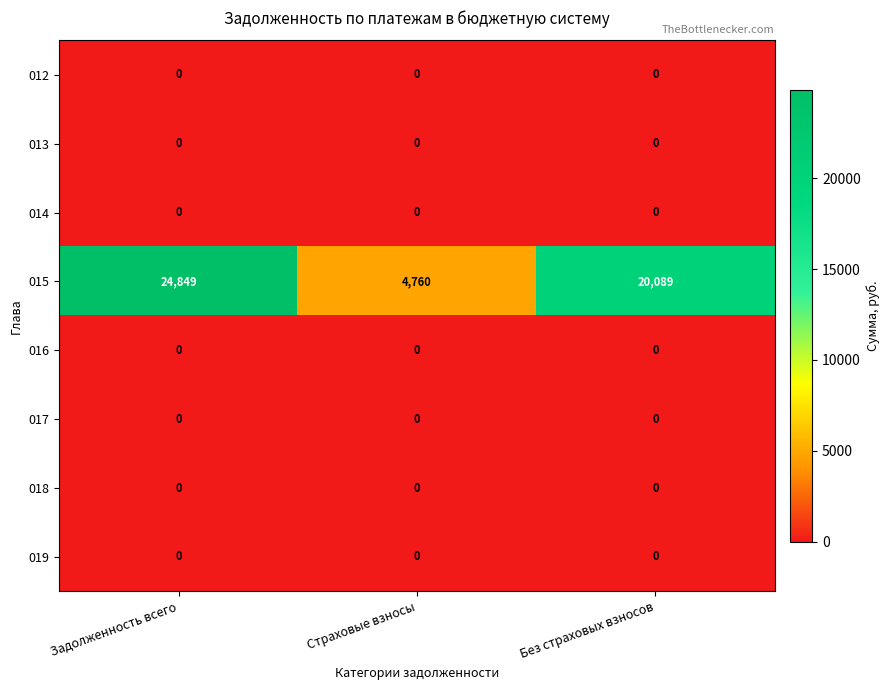

Which series has the largest range (max minus min)?

015